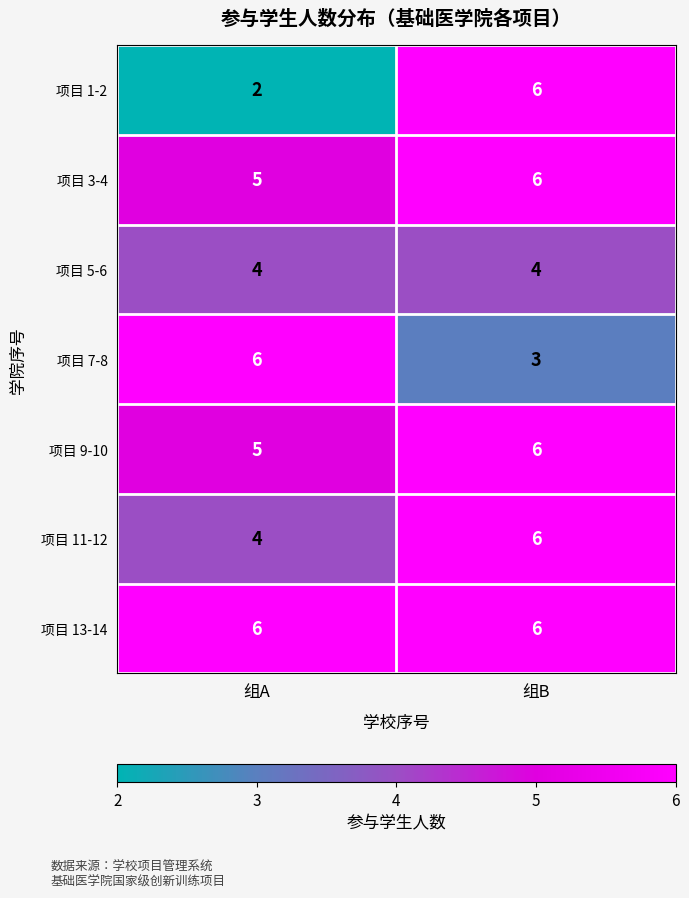

Reading left to right, extract all data points from this chart.

项目 1-2: 组A=2	组B=6
项目 3-4: 组A=5	组B=6
项目 5-6: 组A=4	组B=4
项目 7-8: 组A=6	组B=3
项目 9-10: 组A=5	组B=6
项目 11-12: 组A=4	组B=6
项目 13-14: 组A=6	组B=6